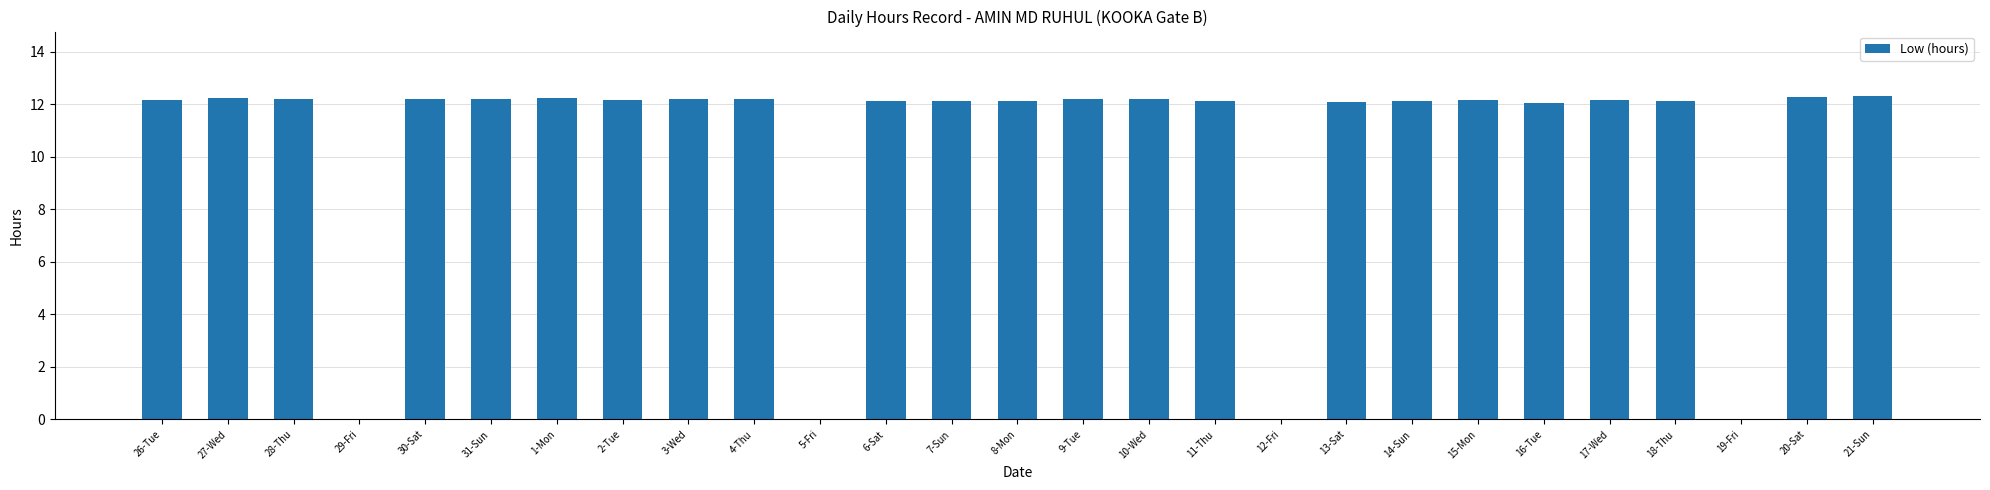

What is the change in value from 19-Fri to 21-Sun?

+12.3